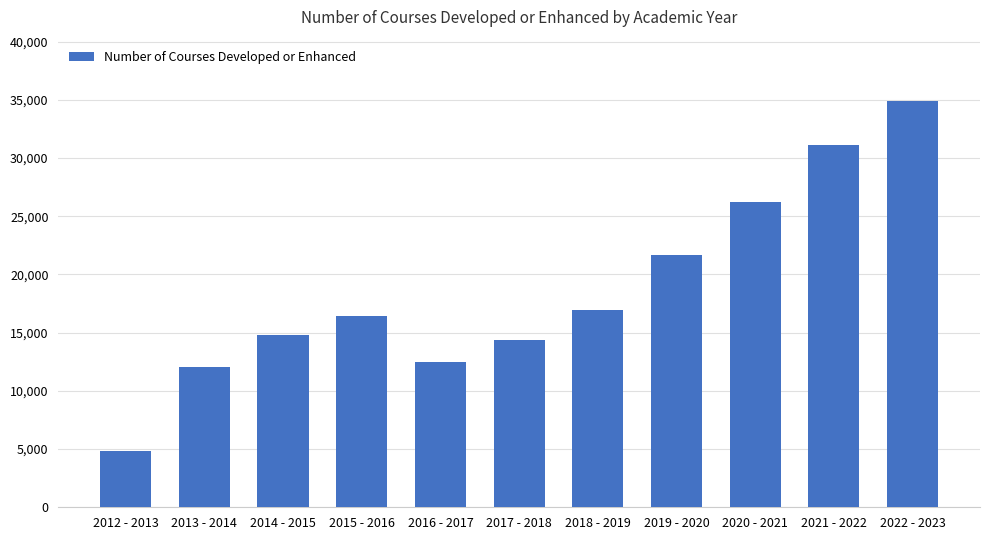

True or false: the data shows 25504 at 2014 - 2015.

False